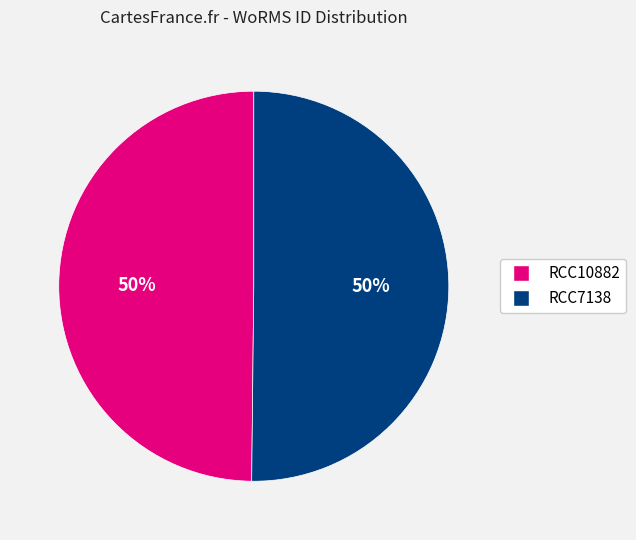

How many segments does this pie chart have?

2